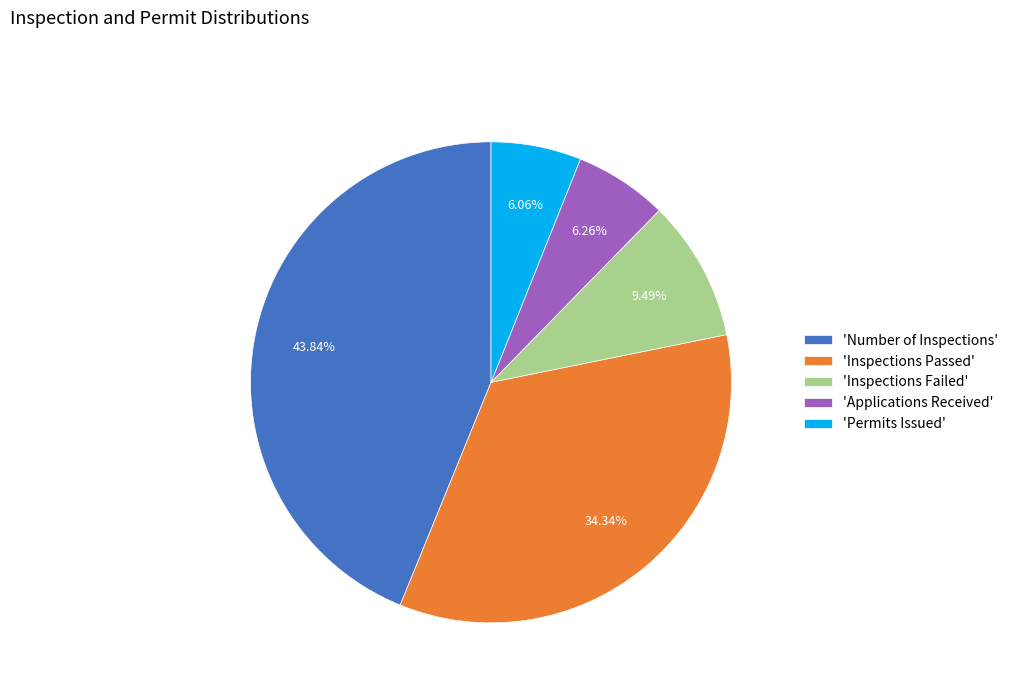

Count the number of slices in the pie.

5